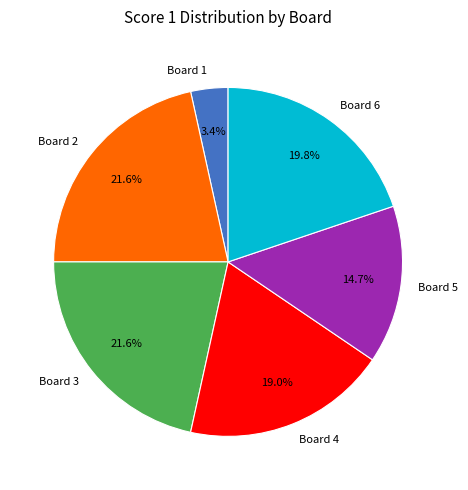

Does any single category account for the majority?

No